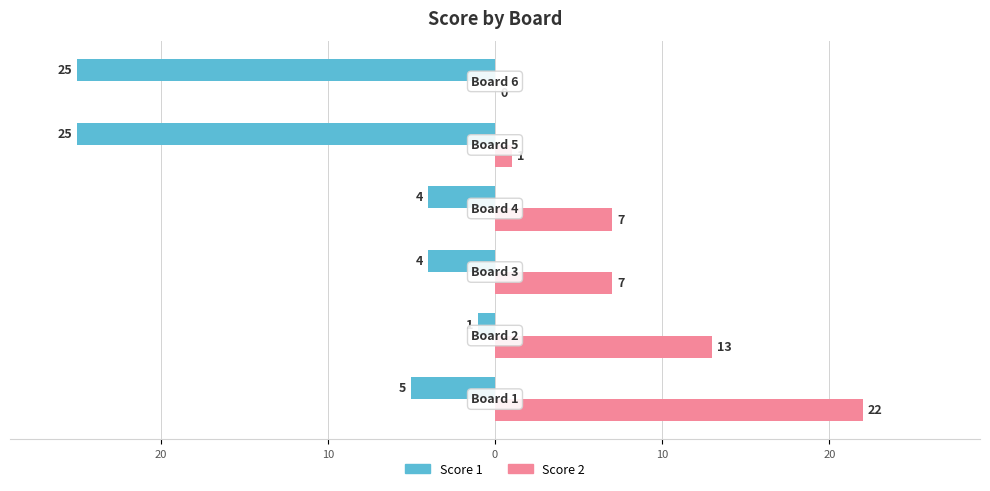

What are all the series names shown in the legend?

Score 1, Score 2